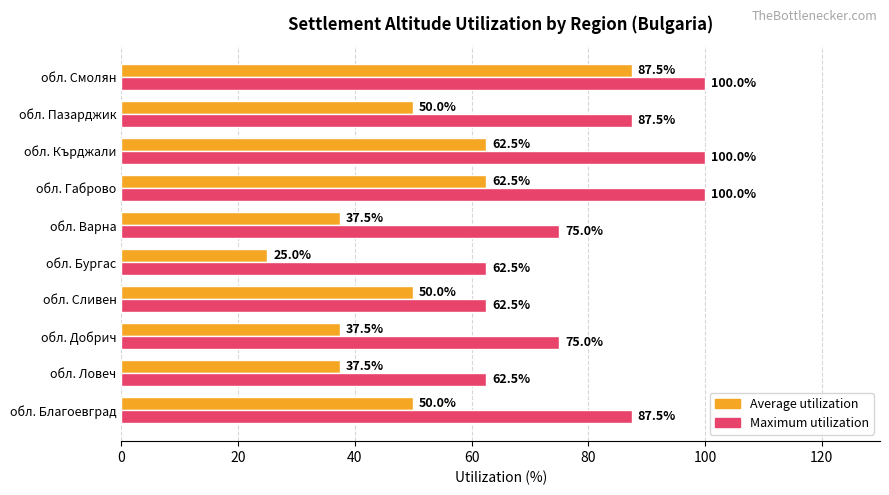

At how many categories does at least one series exceed 98?

3